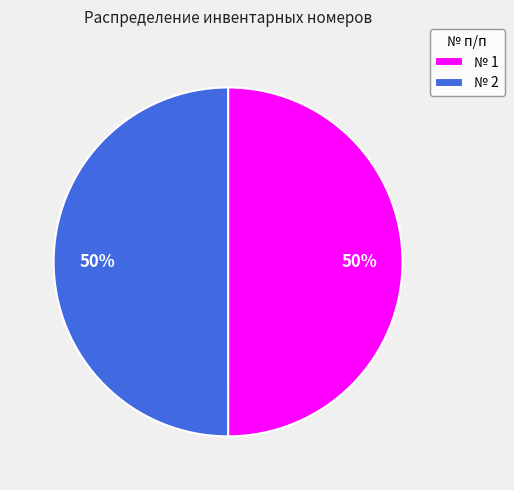

The № 2 slice represents 65% of the pie. True or false?

False